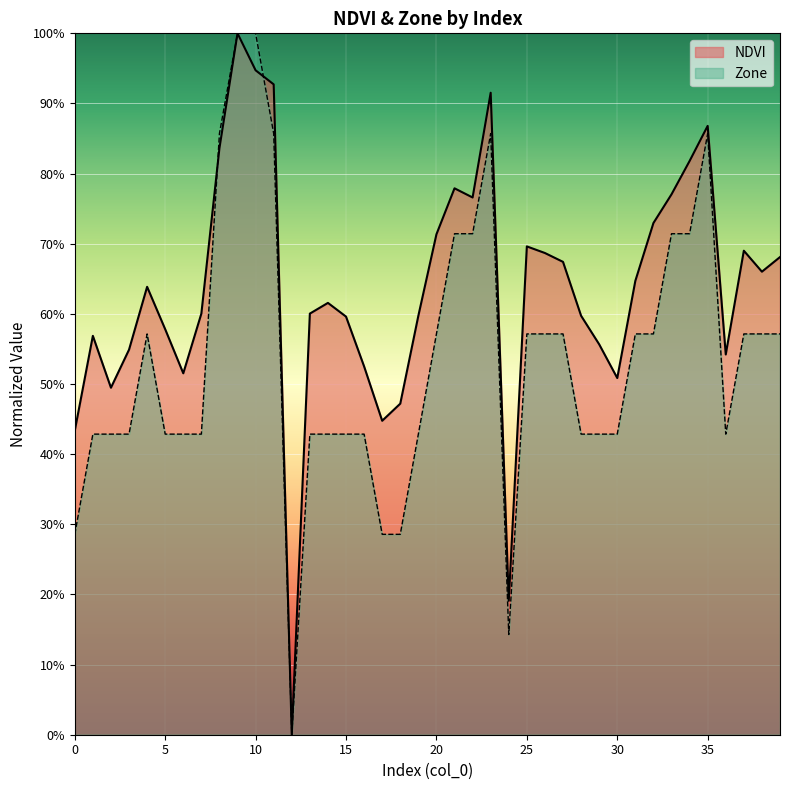

How many lines are shown in the chart?

2